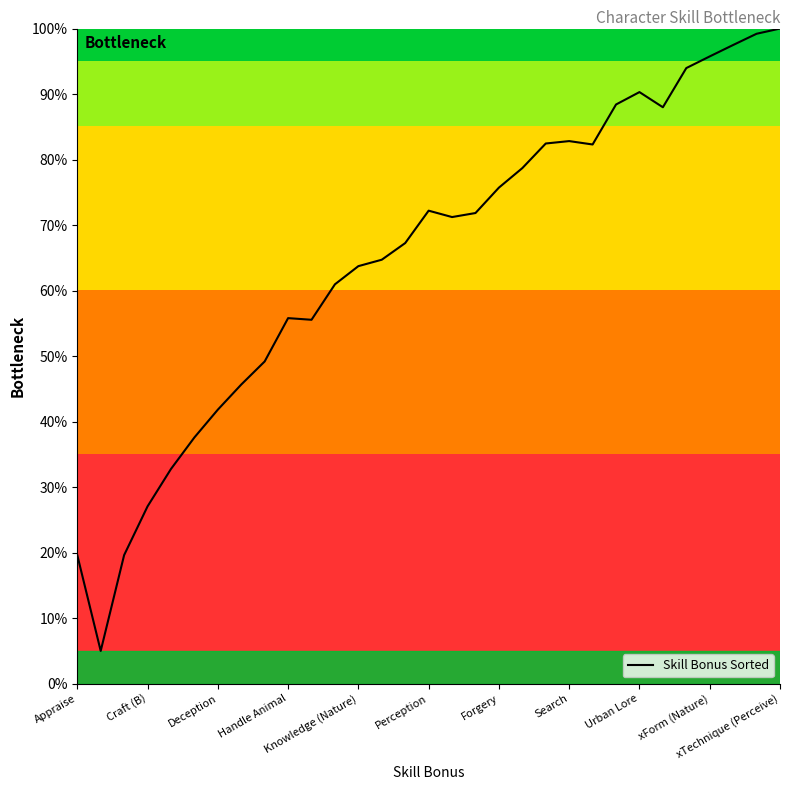

What is the difference between the maximum and minimum values?

95.0